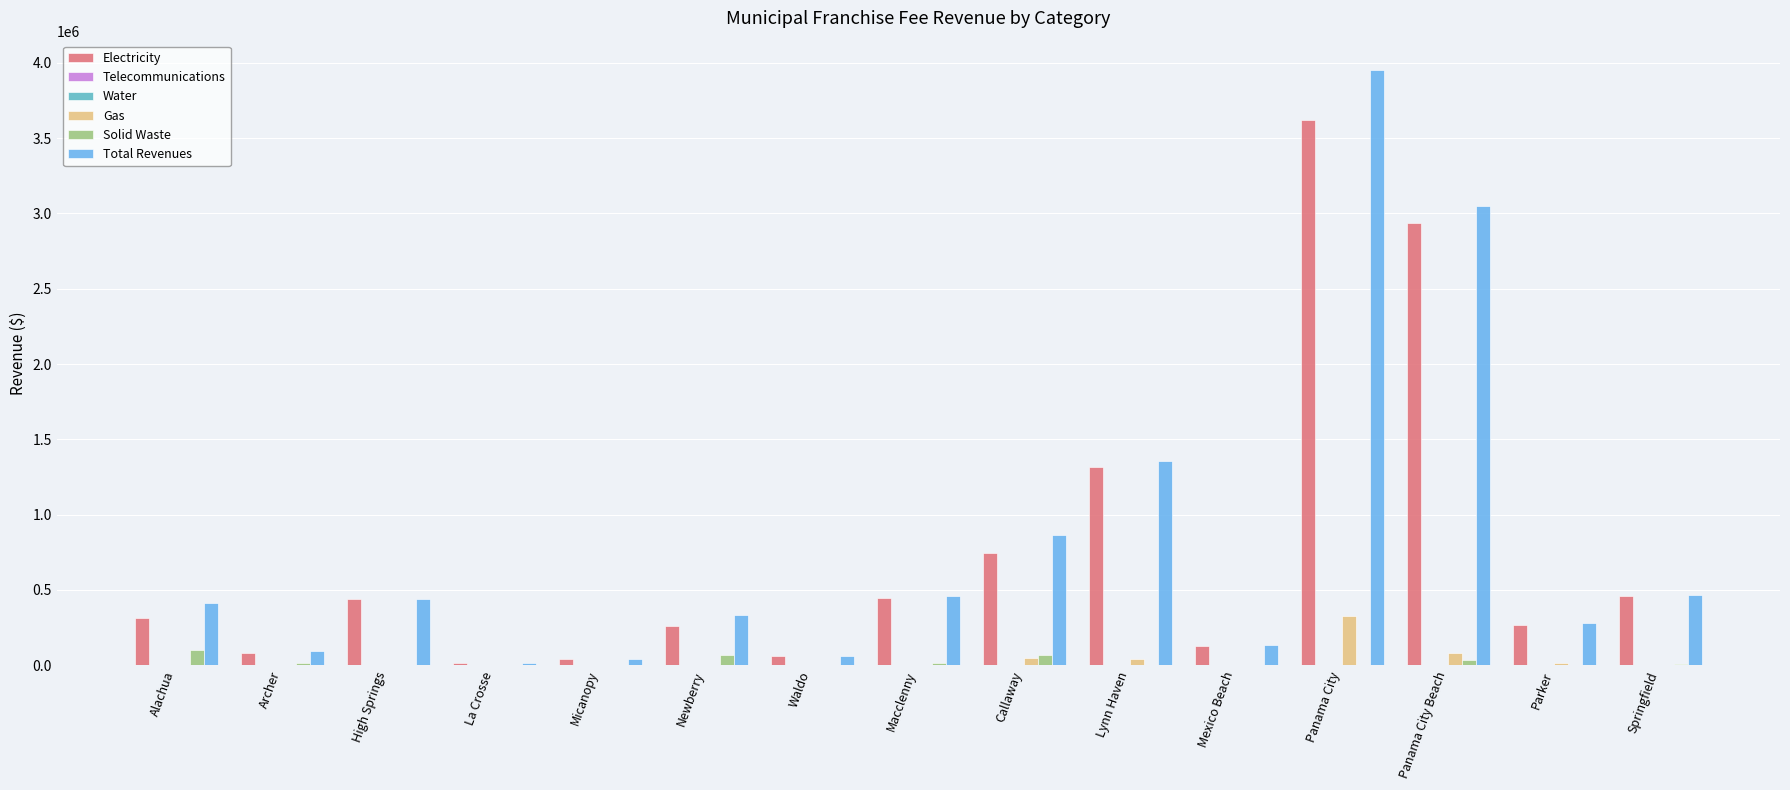

How many groups of bars are there?

15